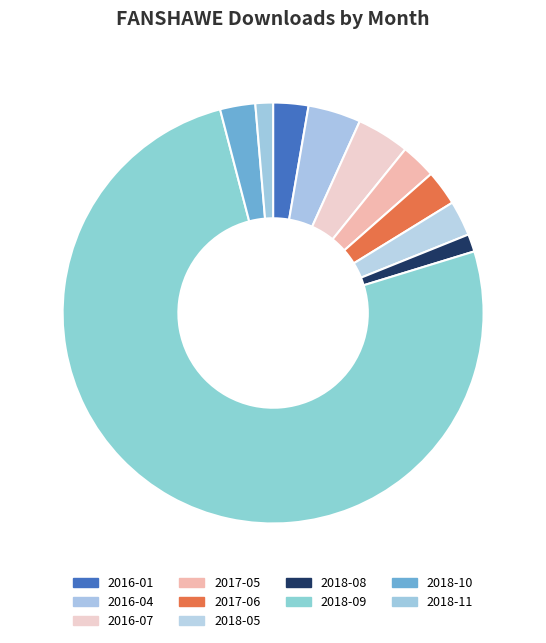

How many slices are in this pie chart?

10